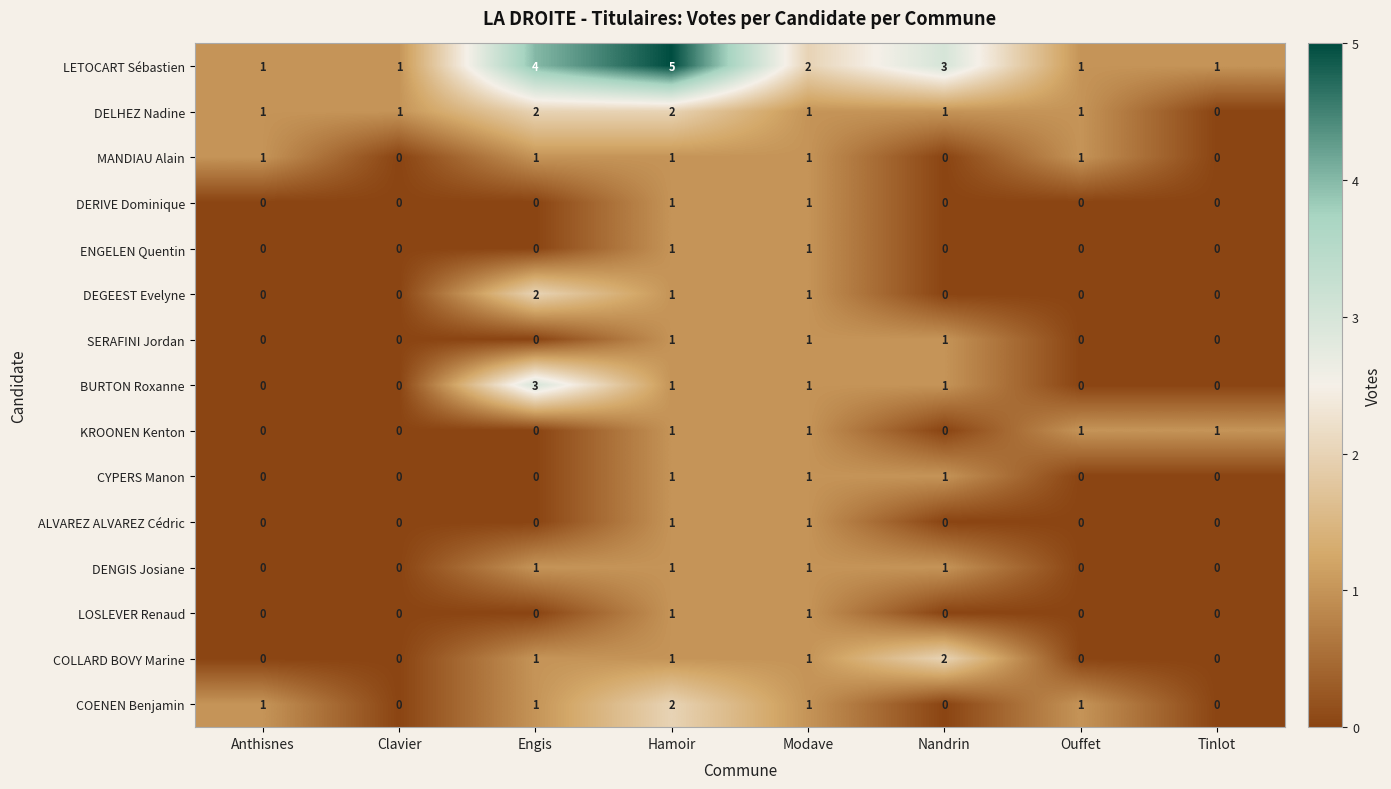

Between Anthisnes and Hamoir, which series saw the biggest shift?

LETOCART Sébastien